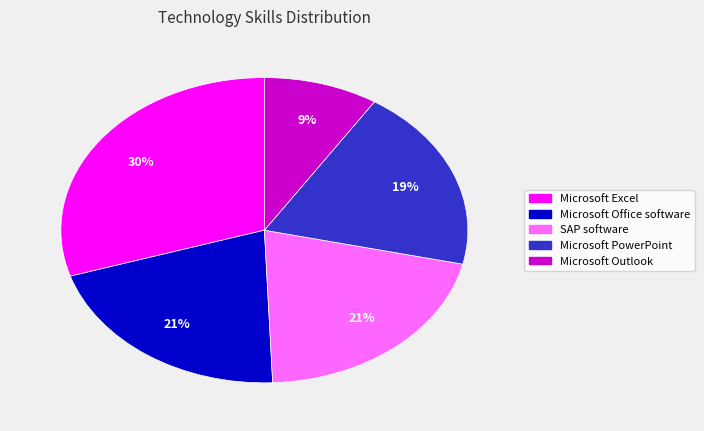

What is the largest slice in the pie chart?

Microsoft Excel